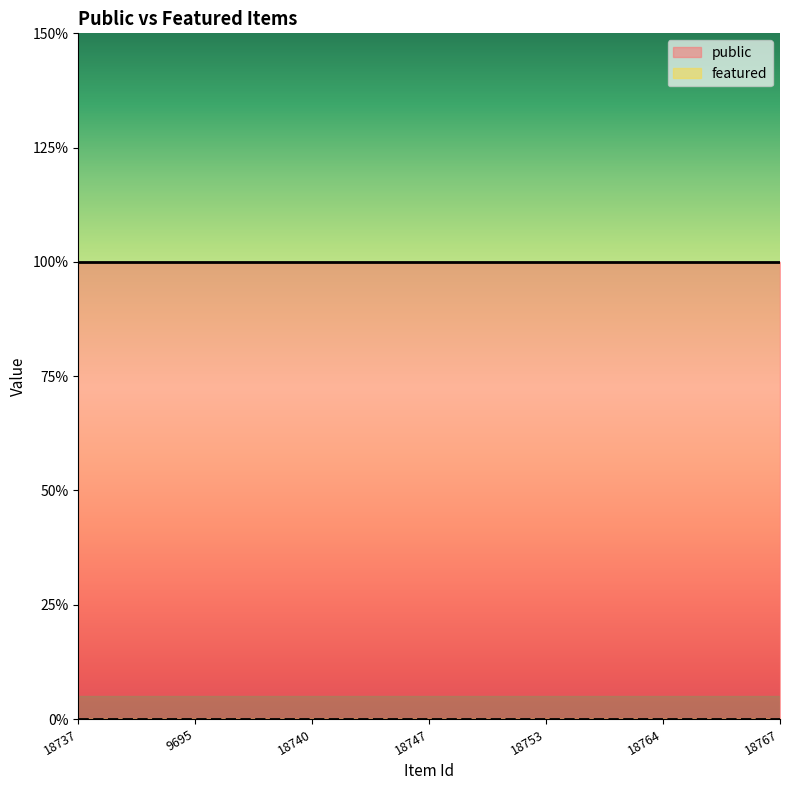

Which category has the lowest value in the public series?

18737